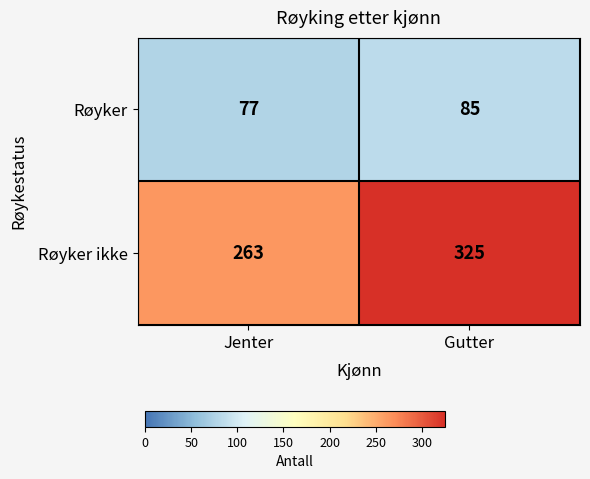

What is the difference between the maximum and minimum values in the Røyker ikke series?

62